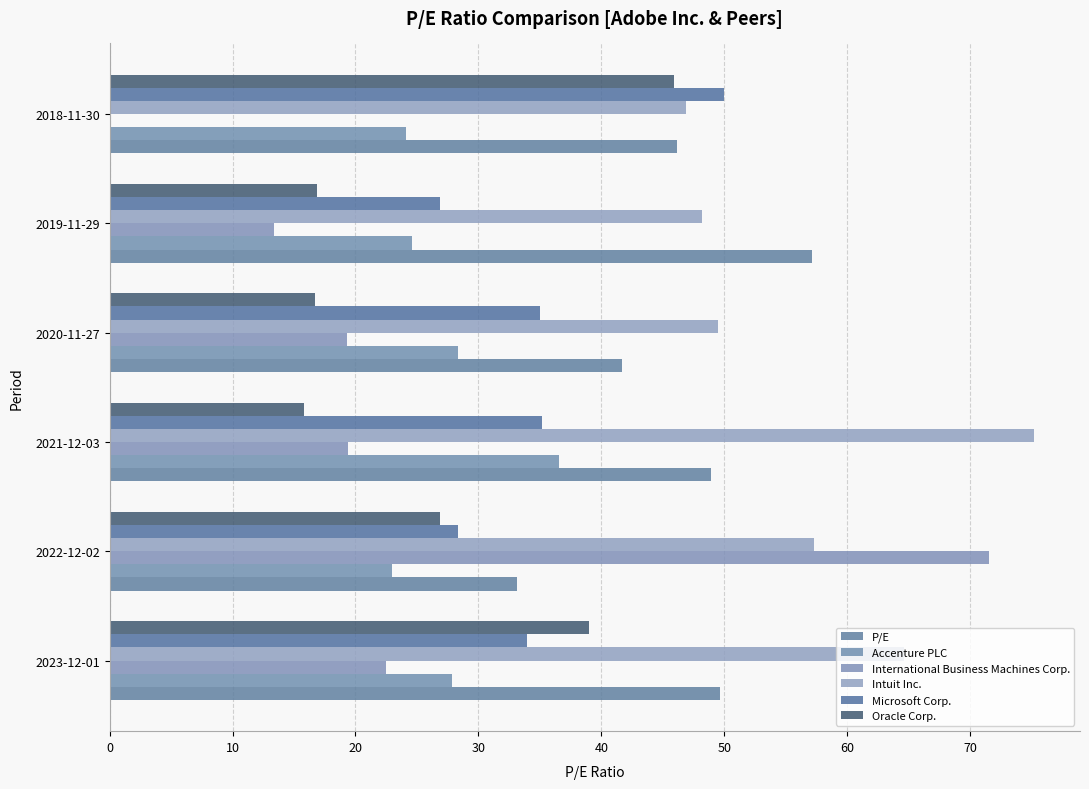

Which category has the highest value across all series?

2021-12-03